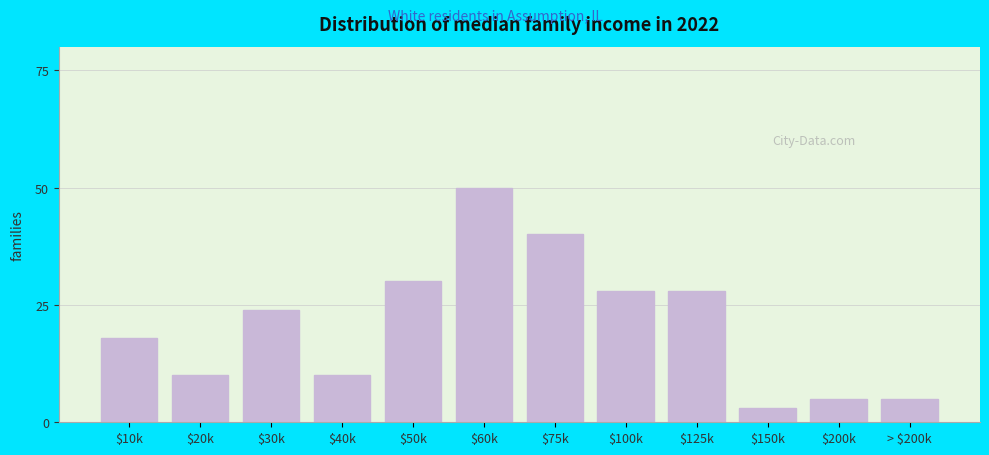

Reading left to right, what are all the values shown in this chart?

18	10	24	10	30	50	40	28	28	3	5	5